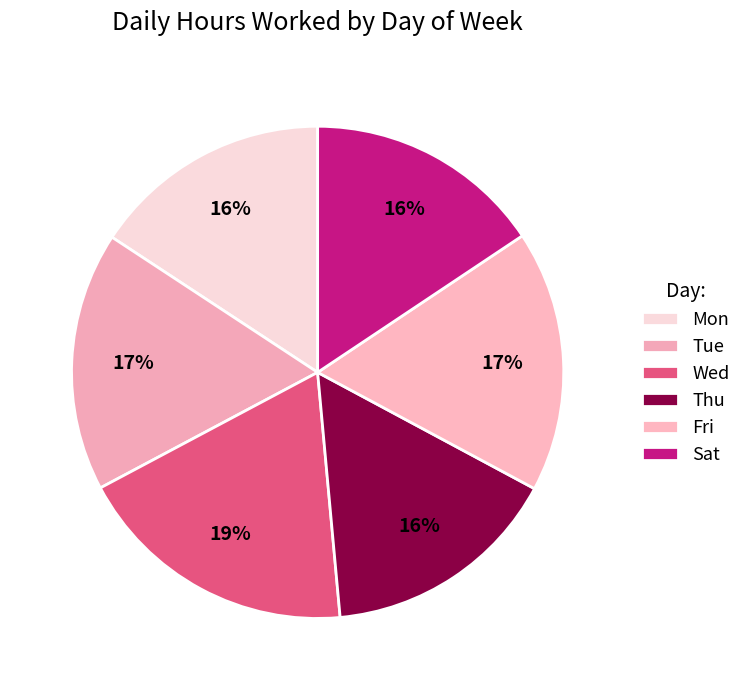

How many segments does this pie chart have?

6